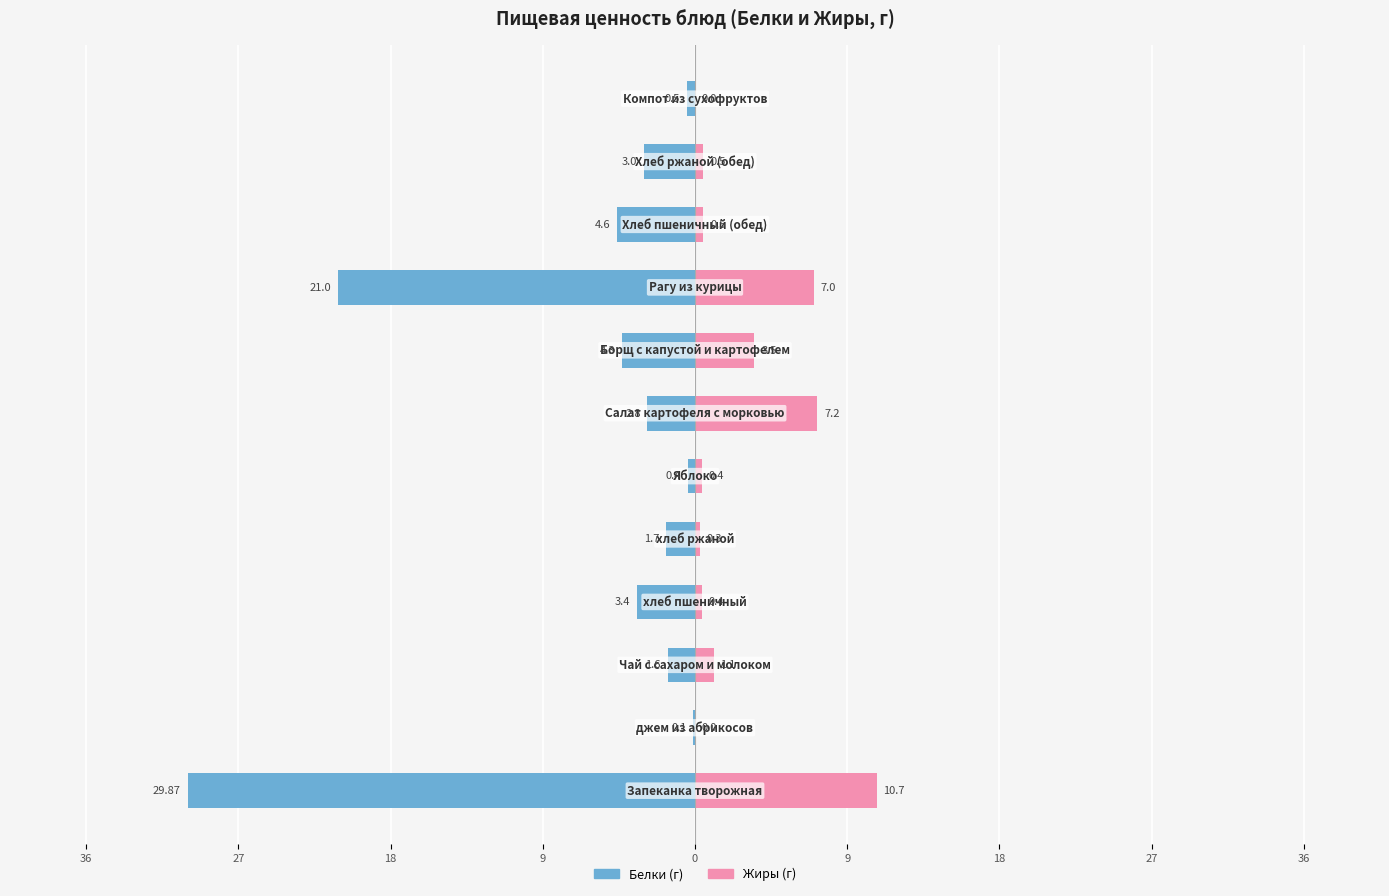

How many bars are there in each group?

2